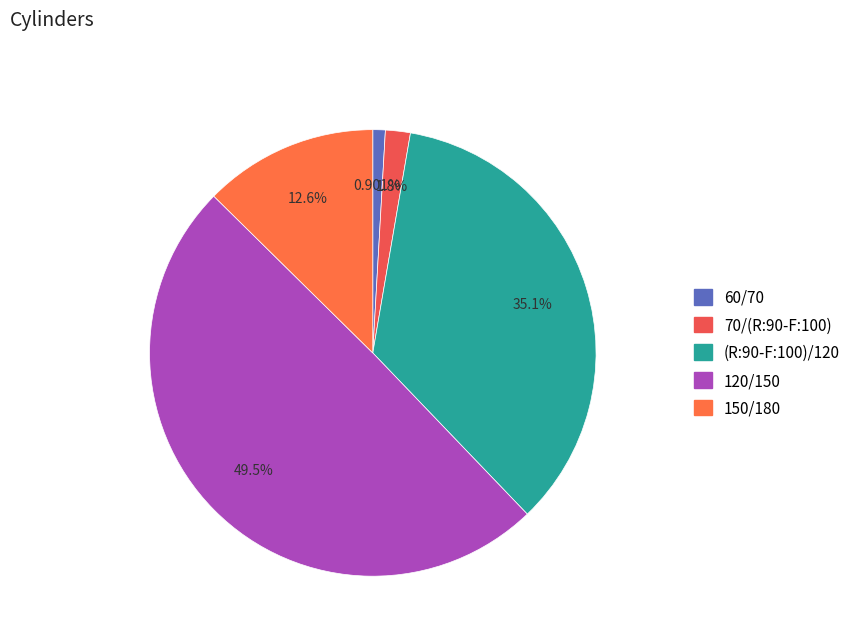

What percentage is the (R:90-F:100)/120 slice, to the nearest percent?

35%